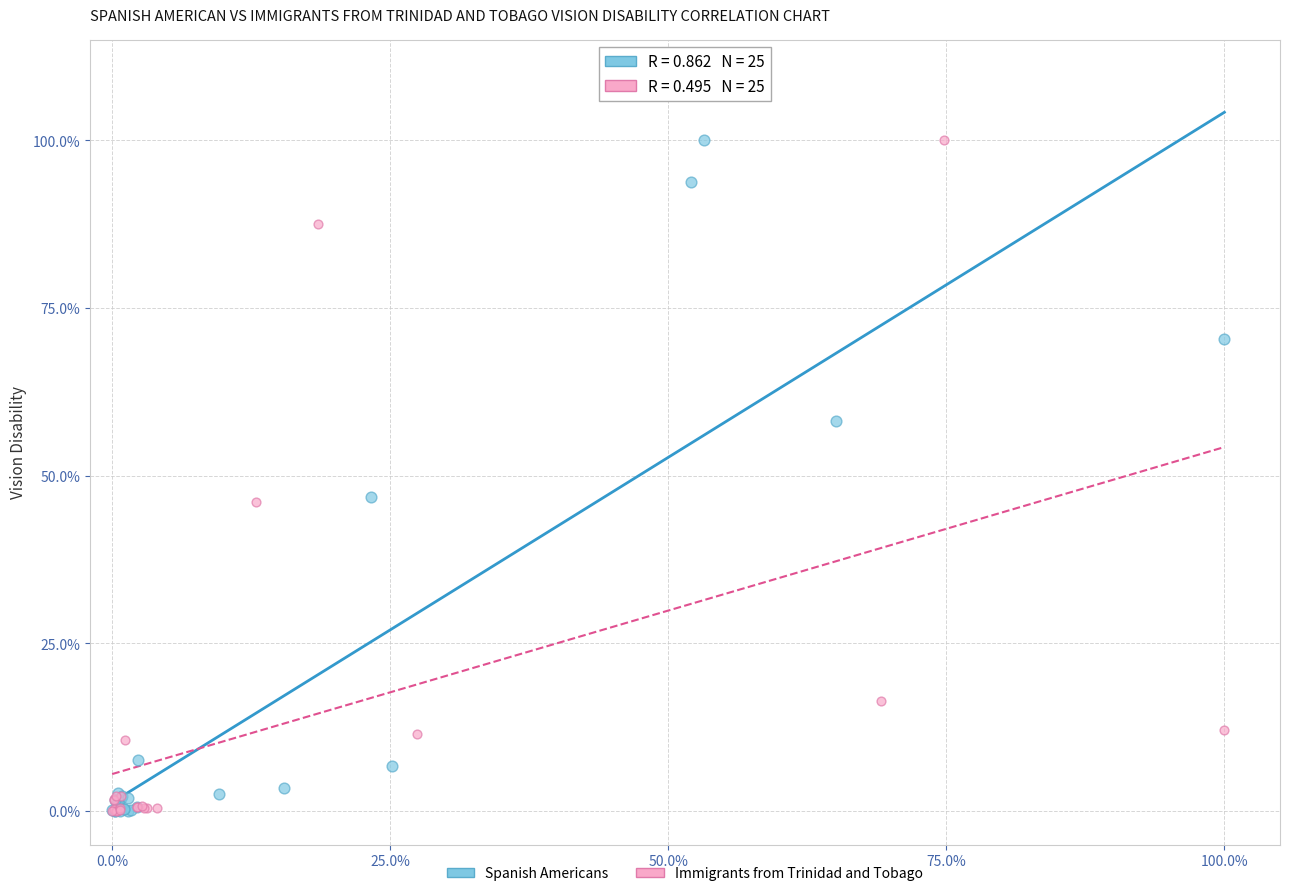

What are all the series names shown in the legend?

Spanish Americans, Immigrants from Trinidad and Tobago